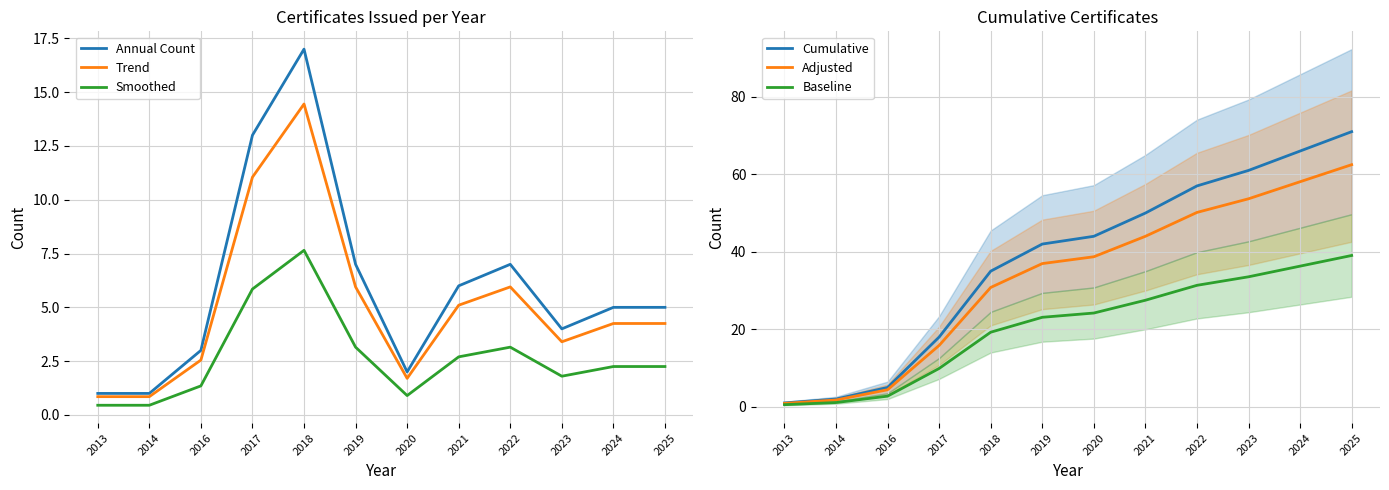

Reading right to left, what are all the values shown in this chart?

Annual Count: 5.0	5.0	4.0	7.0	6.0	2.0	7.0	17.0	13.0	3.0	1.0	1.0
Trend: 4.2	4.2	3.4	6.0	5.1	1.7	6.0	14.4	11.0	2.5	0.8	0.8
Smoothed: 2.2	2.2	1.8	3.1	2.7	0.9	3.1	7.7	5.9	1.4	0.5	0.5
Cumulative: 71.0	66.0	61.0	57.0	50.0	44.0	42.0	35.0	18.0	5.0	2.0	1.0
Adjusted: 62.5	58.1	53.7	50.2	44.0	38.7	37.0	30.8	15.8	4.4	1.8	0.9
Baseline: 39.1	36.3	33.6	31.4	27.5	24.2	23.1	19.2	9.9	2.8	1.1	0.6